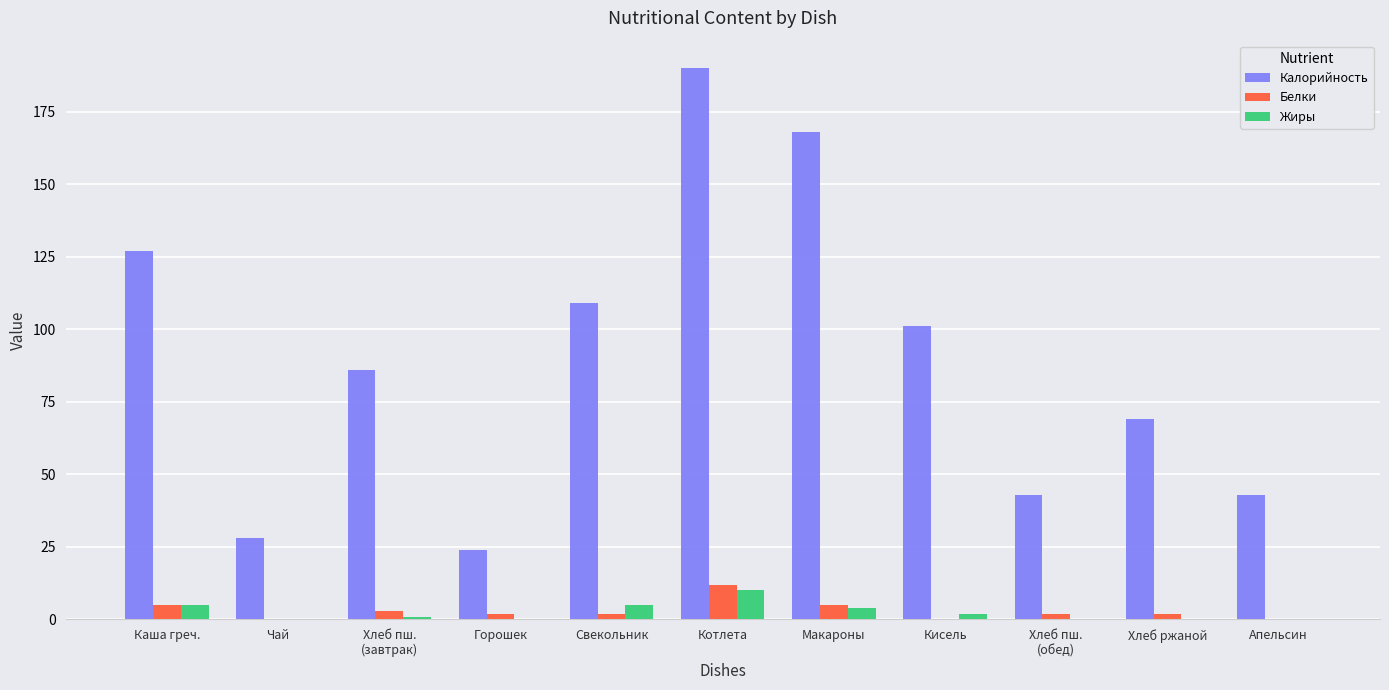

Reading right to left, transcribe all the data shown in this chart.

Калорийность: 43	69	43	101	168	190	109	24	86	28	127
Белки: 0	2	2	0	5	12	2	2	3	0	5
Жиры: 0	0	0	2	4	10	5	0	1	0	5